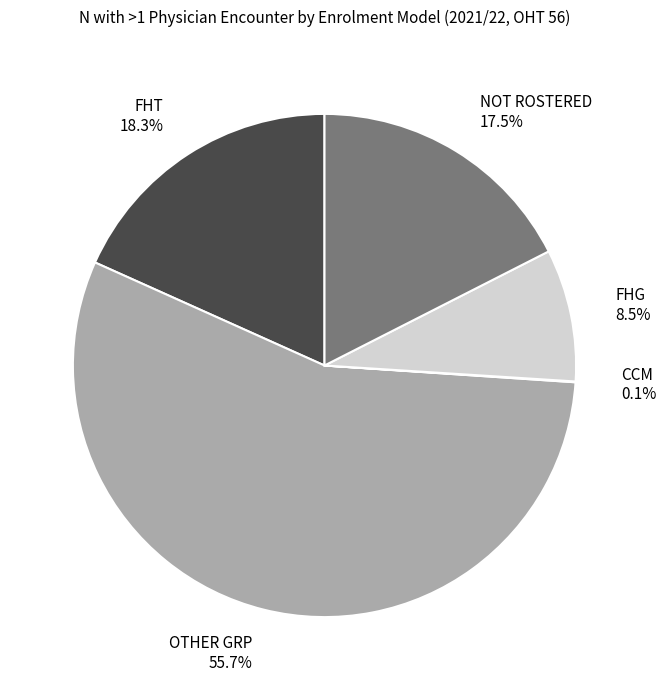

What portion of the pie excludes NOT ROSTERED 17.5%?

82.5%